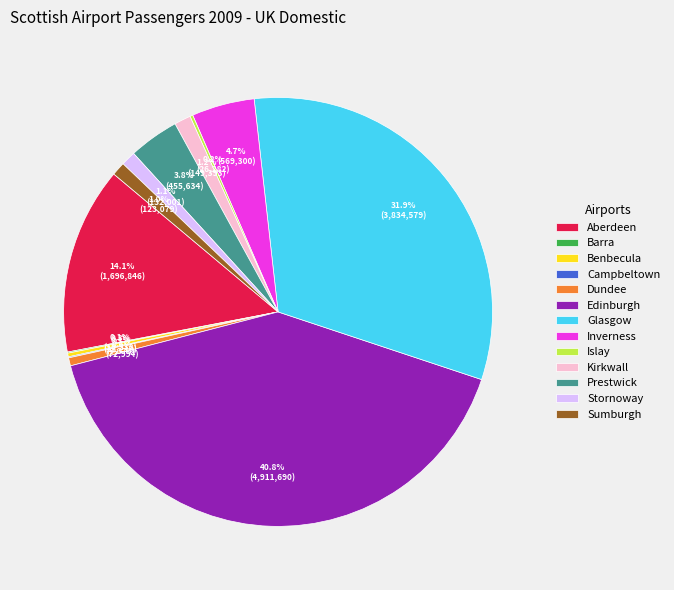

To the nearest percent, what portion does Inverness represent?

5%